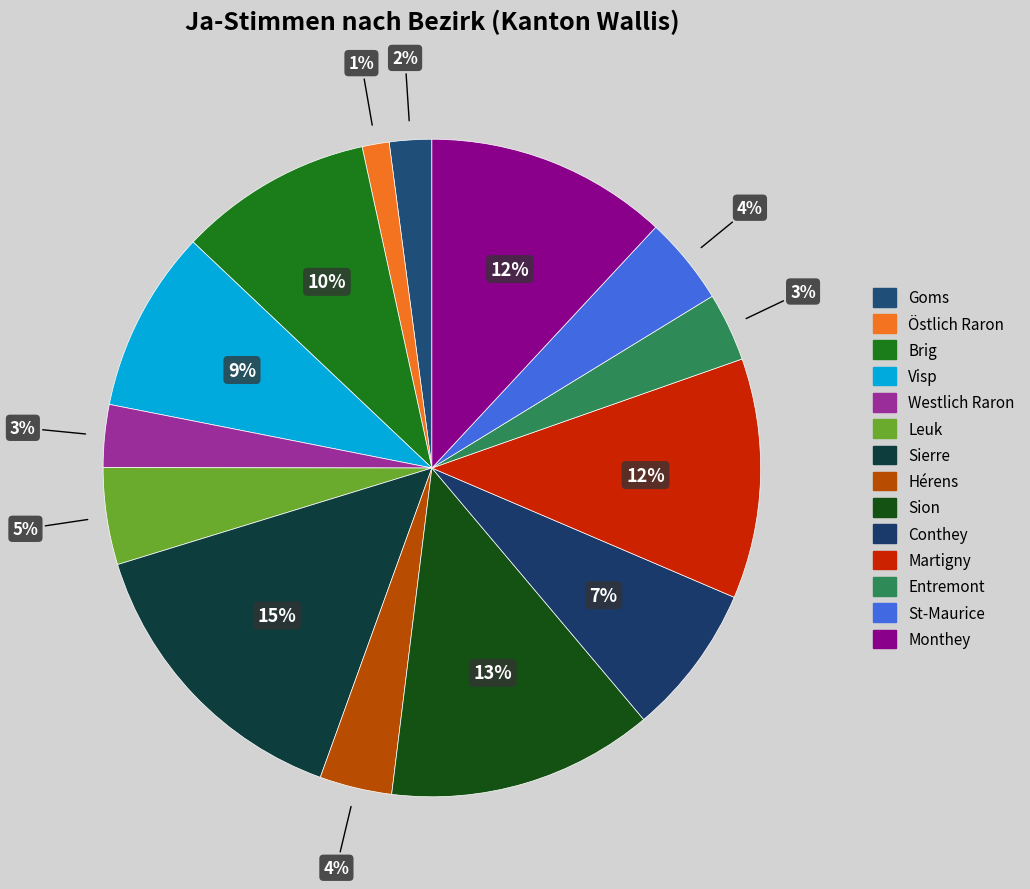

Count the number of slices in the pie.

14